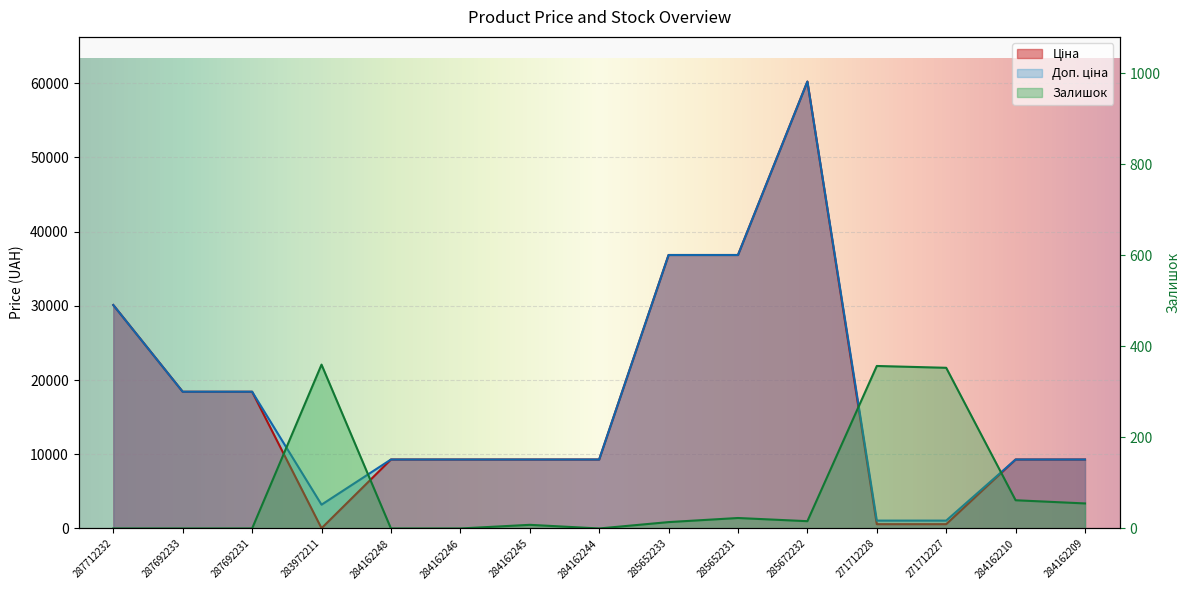

Which category has the highest value in the Ціна series?

285672232